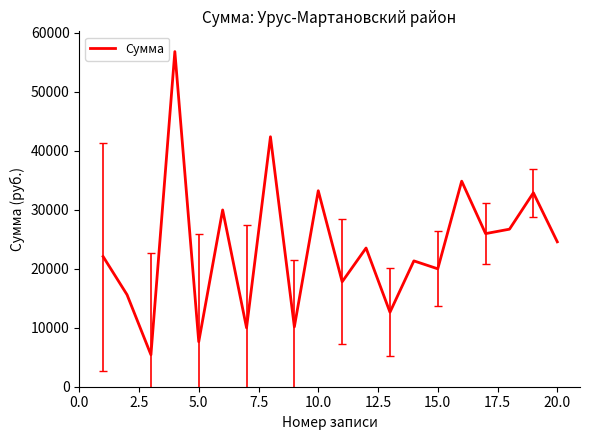

What is the difference between the maximum and minimum values?

51370.2